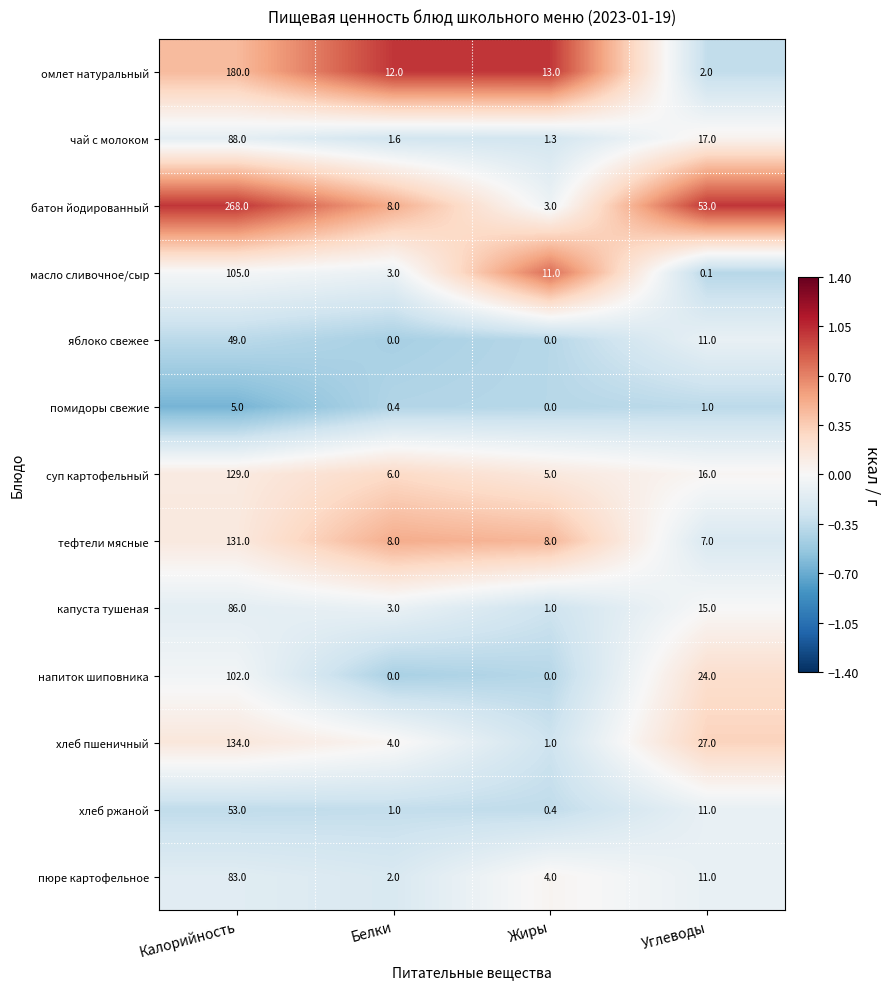

How many series are shown in this chart?

13